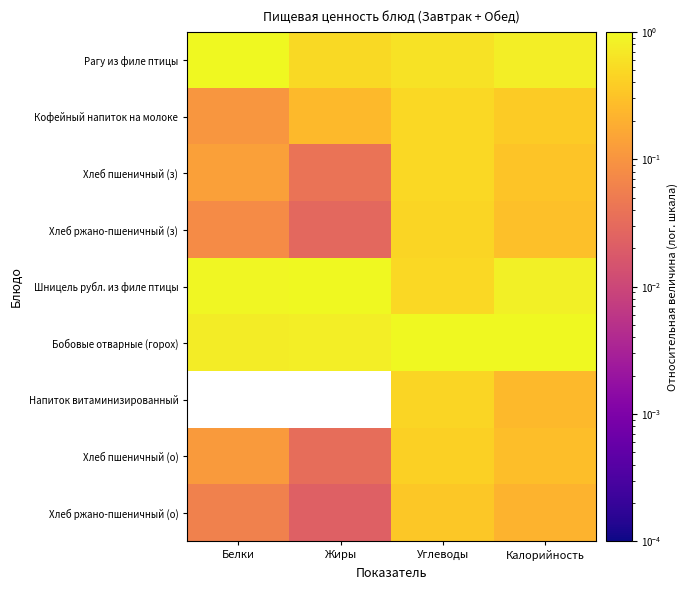

What is the difference between the highest and lowest values at Углеводы?

0.7